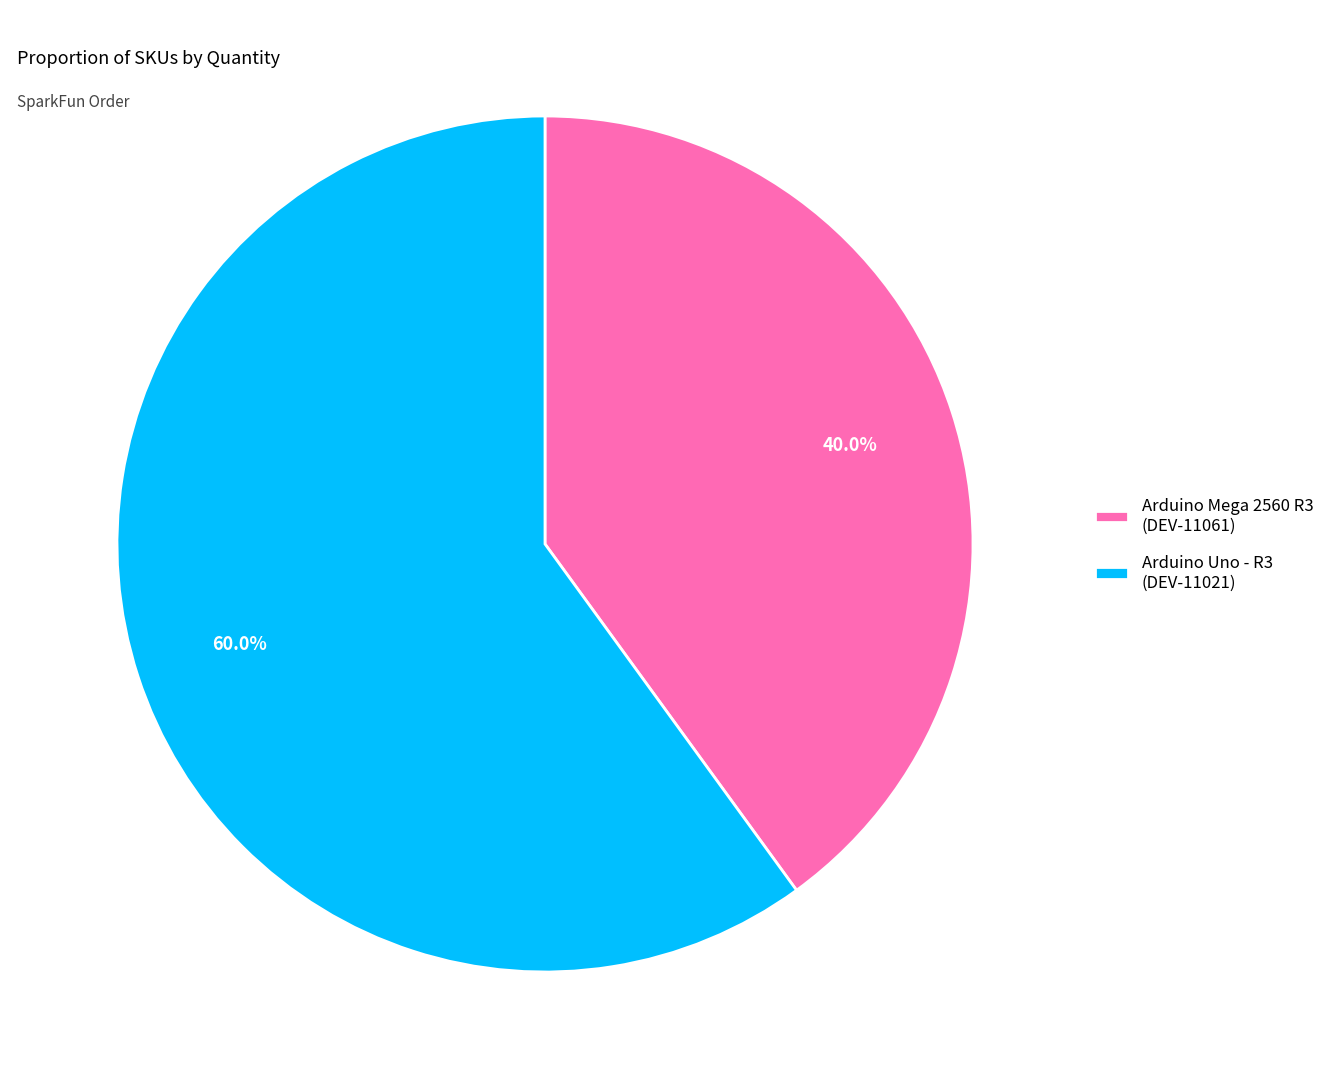

What percentage is NOT represented by Arduino Uno - R3 (DEV-11021)?

40.0%